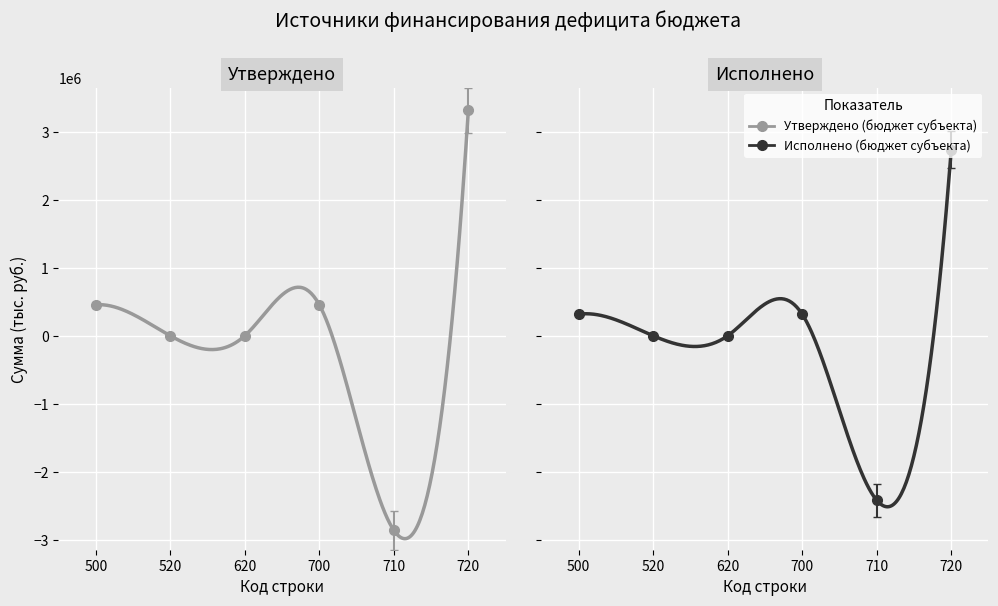

What is the sum of the Утверждено (бюджет субъекта) values at 520 and 500?

455658.0